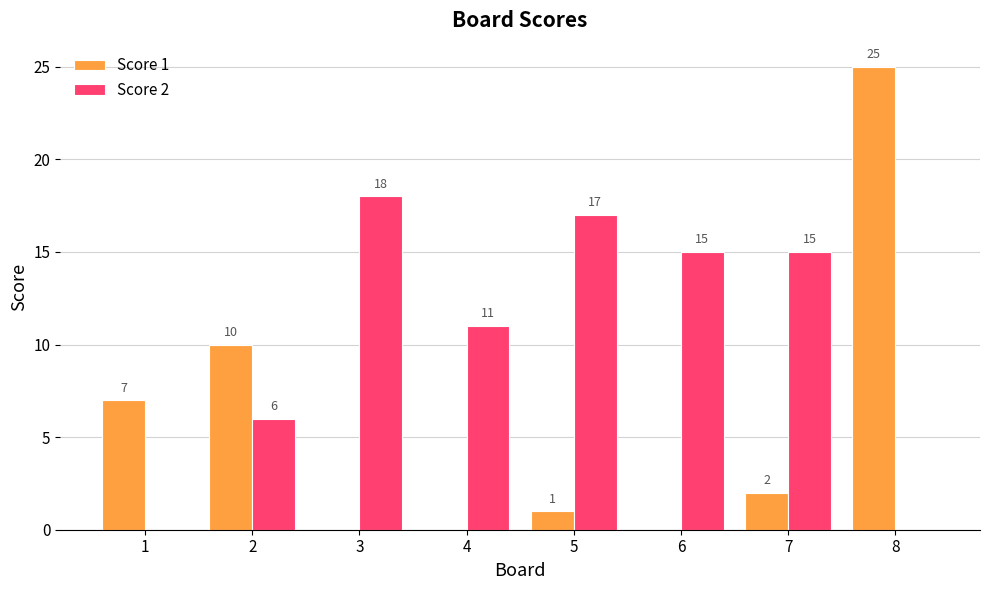

Between 5 and 6, which series saw the biggest shift?

Score 2